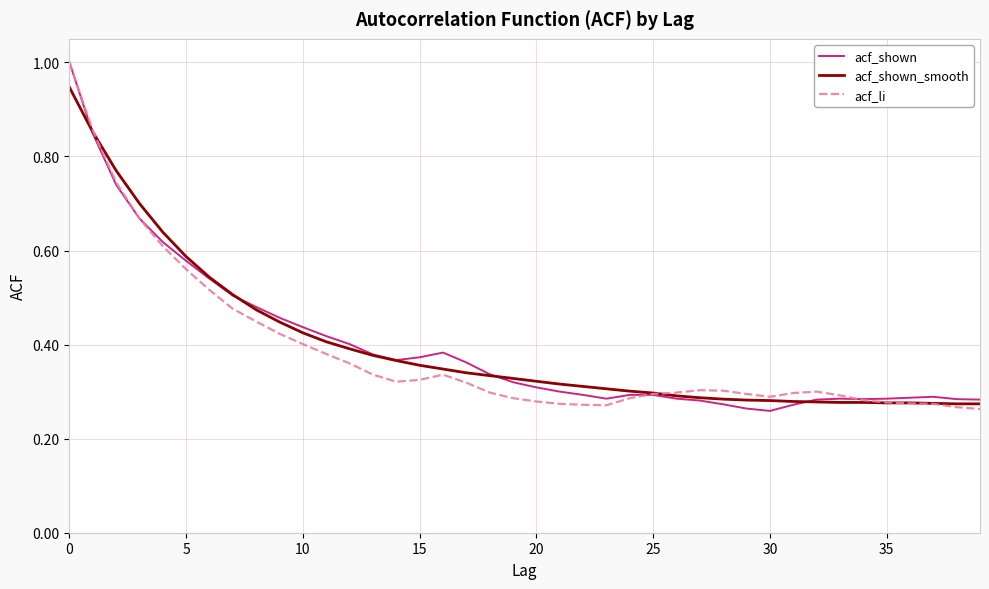

At how many categories does at least one series exceed 0?

40